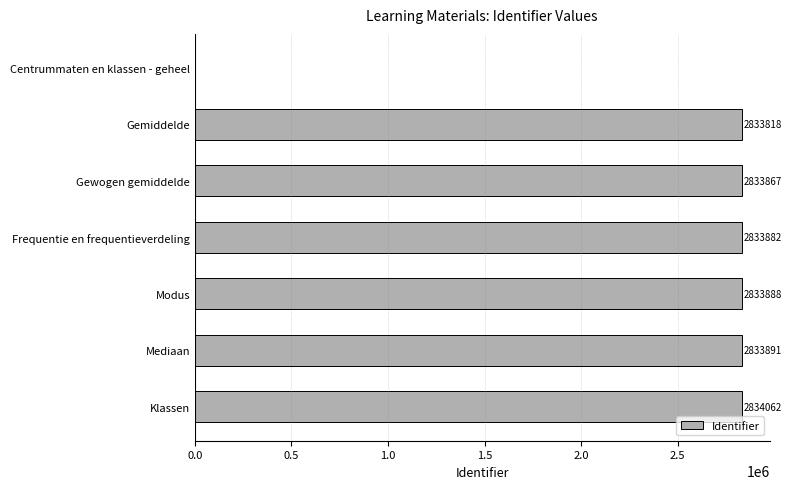

Reading top to bottom, transcribe all the data shown in this chart.

Centrummaten en klassen - geheel=0	Gemiddelde=2833818	Gewogen gemiddelde=2833867	Frequentie en frequentieverdeling=2833882	Modus=2833888	Mediaan=2833891	Klassen=2834062